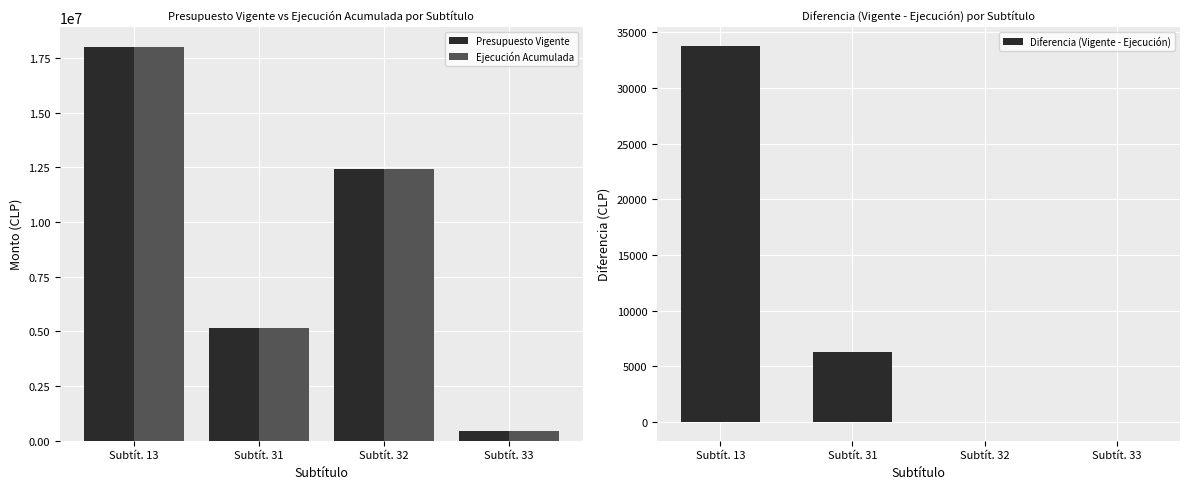

How many data points does each series have?

4